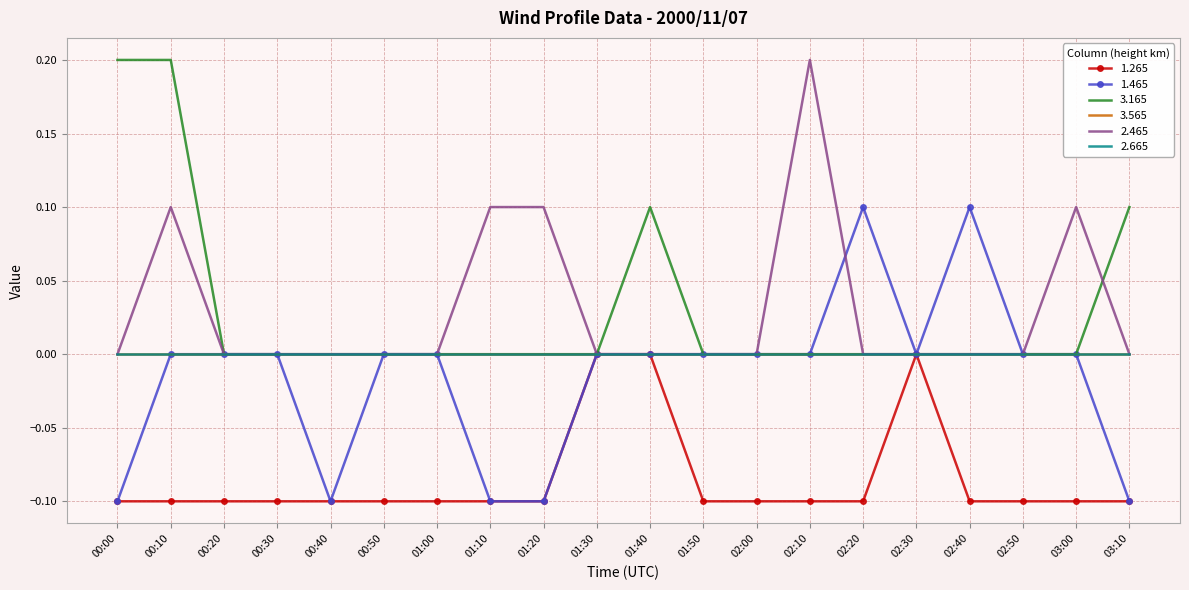

True or false: 1.265 and 3.165 cross at least once.

False